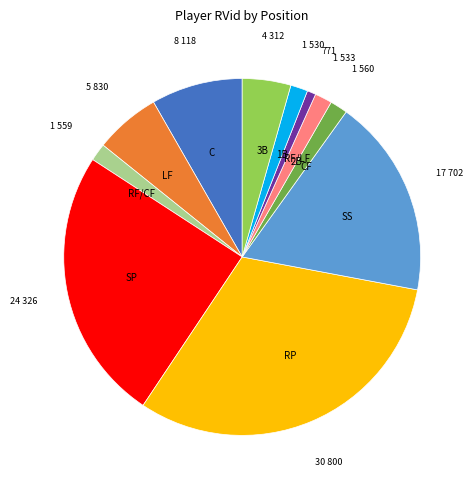

Combined, do RF/CF and RF/LF account for over 50%?

No